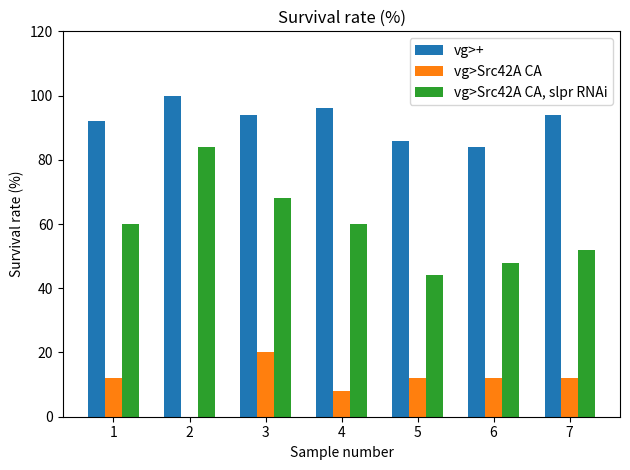

Is the value of vg>+ at 4 greater than the value of vg>Src42A CA at 2?

Yes